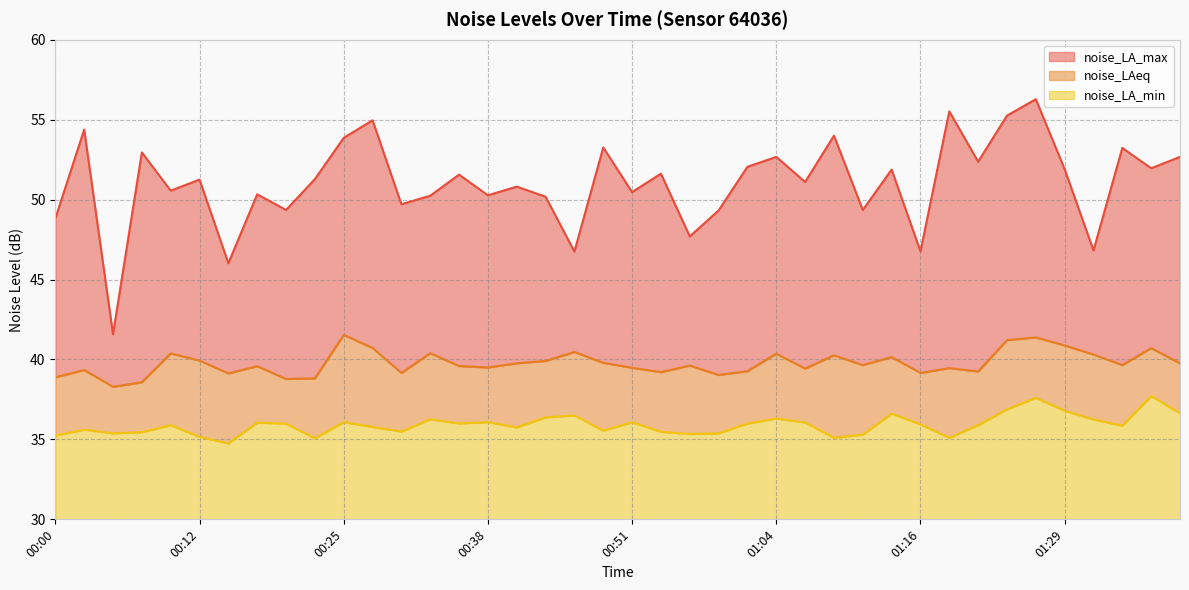

Reading right to left, what are all the values shown in this chart?

noise_LA_max: 01:39=52.7	01:37=52.0	01:34=53.2	01:32=46.8	01:29=51.9	01:27=56.3	01:24=55.2	01:21=52.4	01:19=55.5	01:16=46.8	01:14=51.9	01:11=49.4	01:09=54.0	01:06=51.1	01:04=52.7	01:01=52.0	00:59=49.3	00:56=47.7	00:54=51.6	00:51=50.5	00:48=53.3	00:46=46.8	00:43=50.2	00:41=50.8	00:38=50.3	00:35=51.6	00:33=50.2	00:30=49.7	00:28=55.0	00:25=53.9	00:23=51.3	00:20=49.4	00:17=50.3	00:15=46.0	00:12=51.2	00:10=50.6	00:07=53.0	00:05=41.6	00:02=54.4	00:00=48.8
noise_LAeq: 01:39=39.8	01:37=40.7	01:34=39.6	01:32=40.3	01:29=40.9	01:27=41.4	01:24=41.2	01:21=39.2	01:19=39.5	01:16=39.2	01:14=40.1	01:11=39.6	01:09=40.3	01:06=39.4	01:04=40.4	01:01=39.3	00:59=39.0	00:56=39.6	00:54=39.2	00:51=39.5	00:48=39.8	00:46=40.5	00:43=39.9	00:41=39.8	00:38=39.5	00:35=39.6	00:33=40.4	00:30=39.2	00:28=40.7	00:25=41.5	00:23=38.8	00:20=38.8	00:17=39.6	00:15=39.1	00:12=39.9	00:10=40.4	00:07=38.6	00:05=38.3	00:02=39.3	00:00=38.9
noise_LA_min: 01:39=36.6	01:37=37.7	01:34=35.9	01:32=36.2	01:29=36.8	01:27=37.6	01:24=36.9	01:21=35.9	01:19=35.1	01:16=35.9	01:14=36.6	01:11=35.3	01:09=35.1	01:06=36.1	01:04=36.3	01:01=36.0	00:59=35.4	00:56=35.3	00:54=35.5	00:51=36.1	00:48=35.5	00:46=36.5	00:43=36.4	00:41=35.8	00:38=36.1	00:35=36.0	00:33=36.3	00:30=35.5	00:28=35.8	00:25=36.1	00:23=35.1	00:20=36.0	00:17=36.0	00:15=34.8	00:12=35.2	00:10=35.9	00:07=35.5	00:05=35.4	00:02=35.6	00:00=35.2